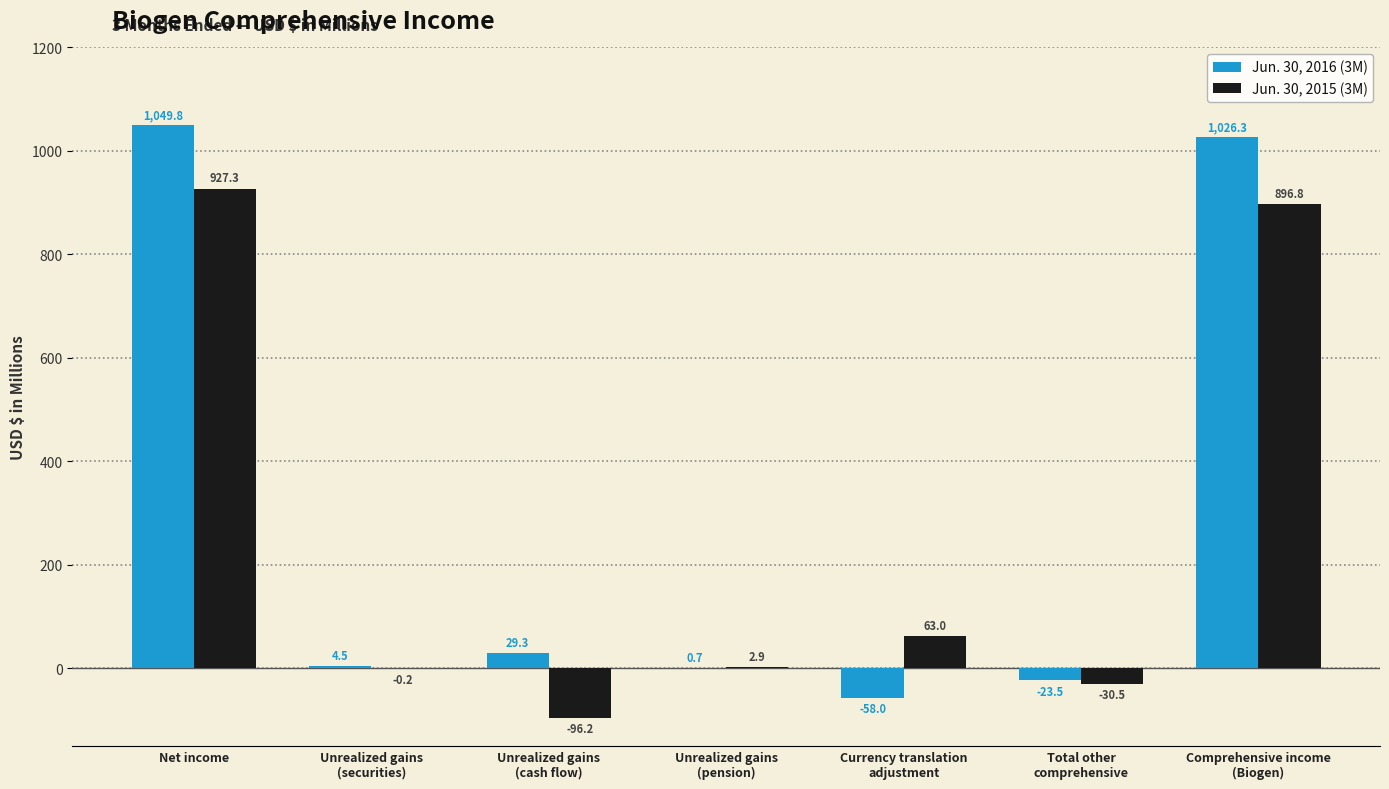

Which series has the largest range (max minus min)?

Jun. 30, 2016 (3M)